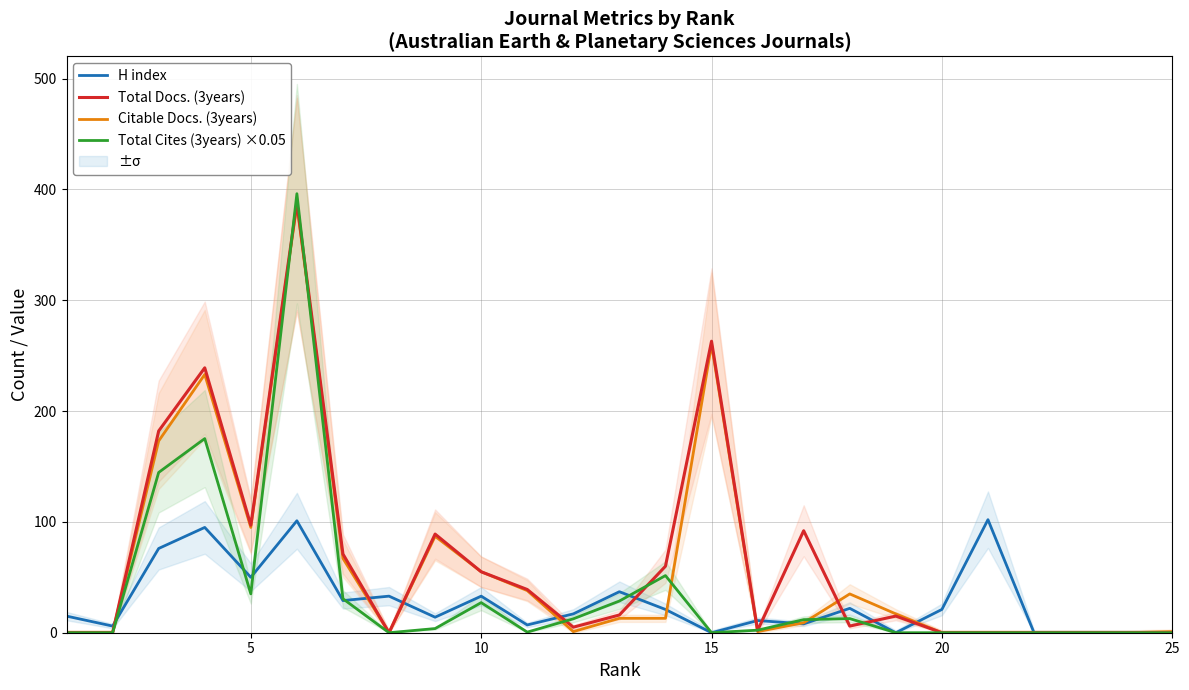

Is this an area chart (filled region under the line)?

No